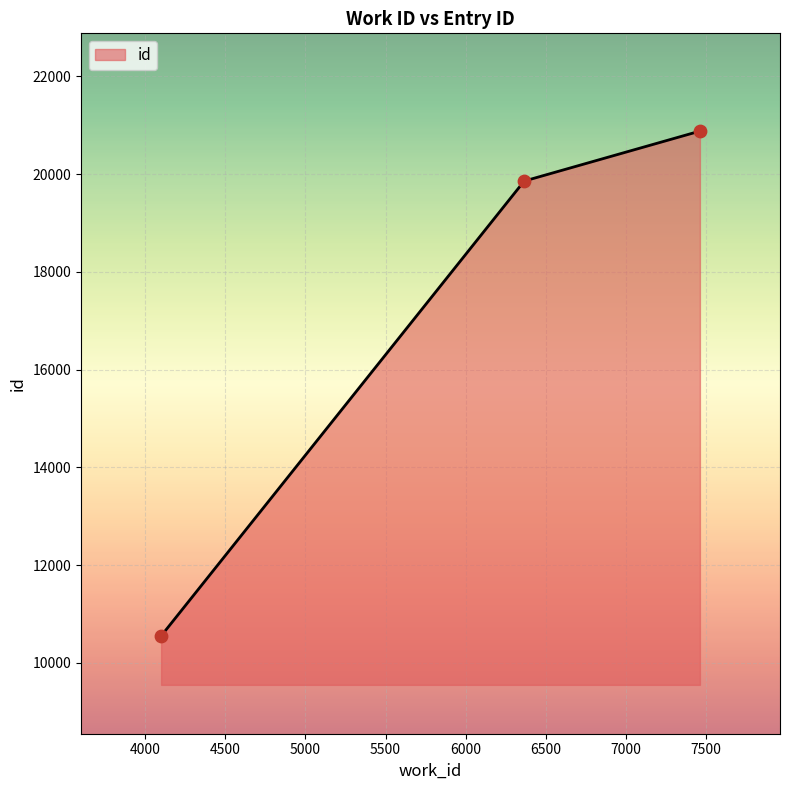

What is the difference between the maximum and second lowest values?

1022